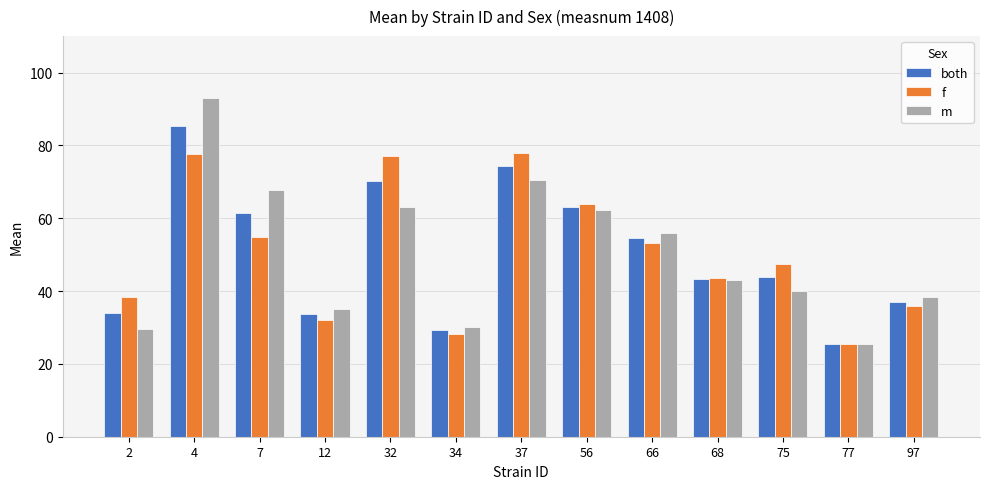

Rank the series by their maximum value, from highest to lowest.

m, both, f